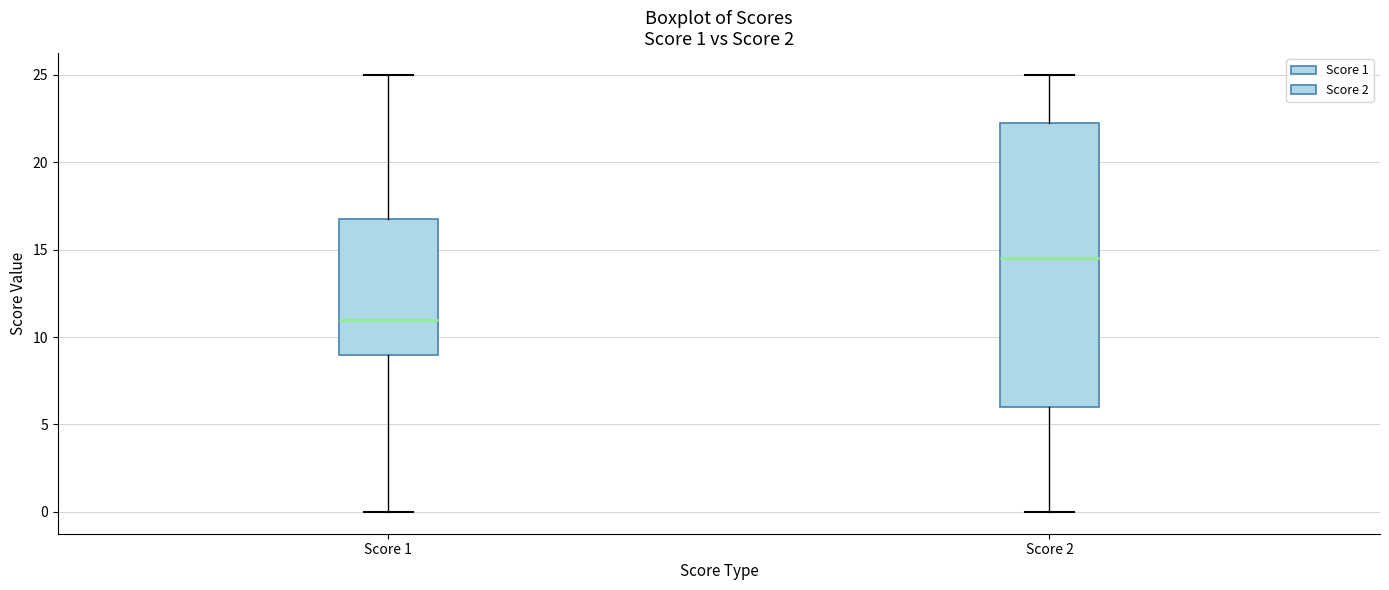

Comparing the boxes themselves (not the whiskers), which one is the tallest?

Score 2